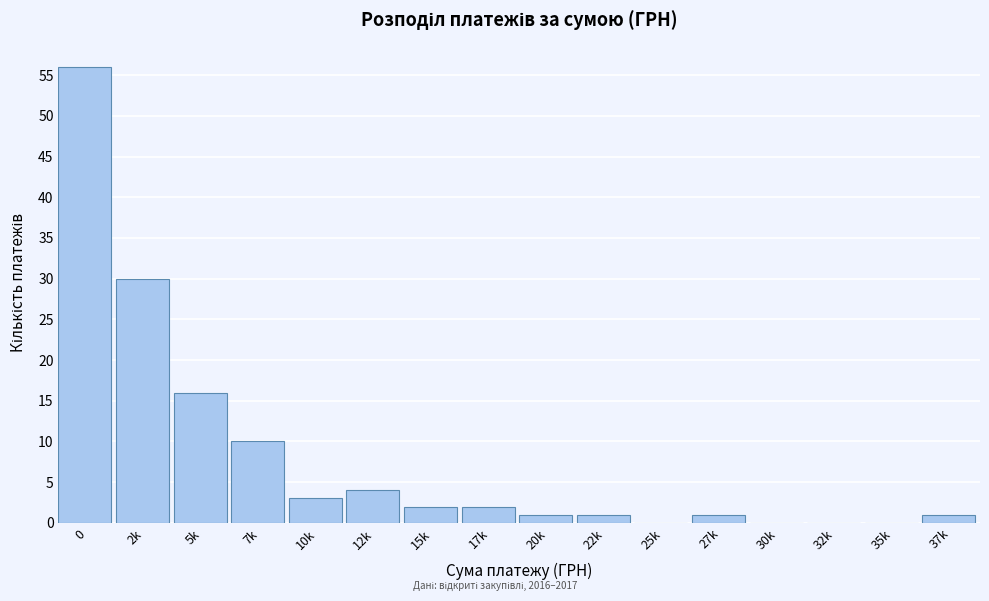

Reading left to right, list all the values displayed in this chart.

0=56	2k=30	5k=16	7k=10	10k=3	12k=4	15k=2	17k=2	20k=1	22k=1	25k=0	27k=1	30k=0	32k=0	35k=0	37k=1